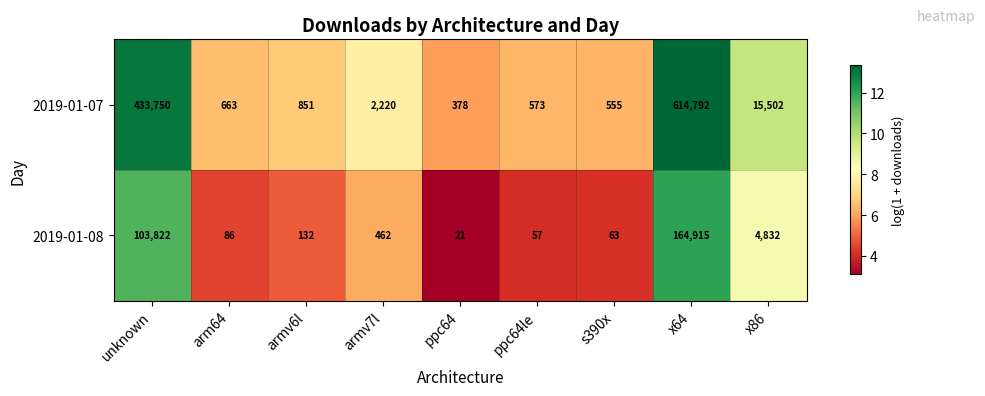

How many categories are shown in the chart?

9